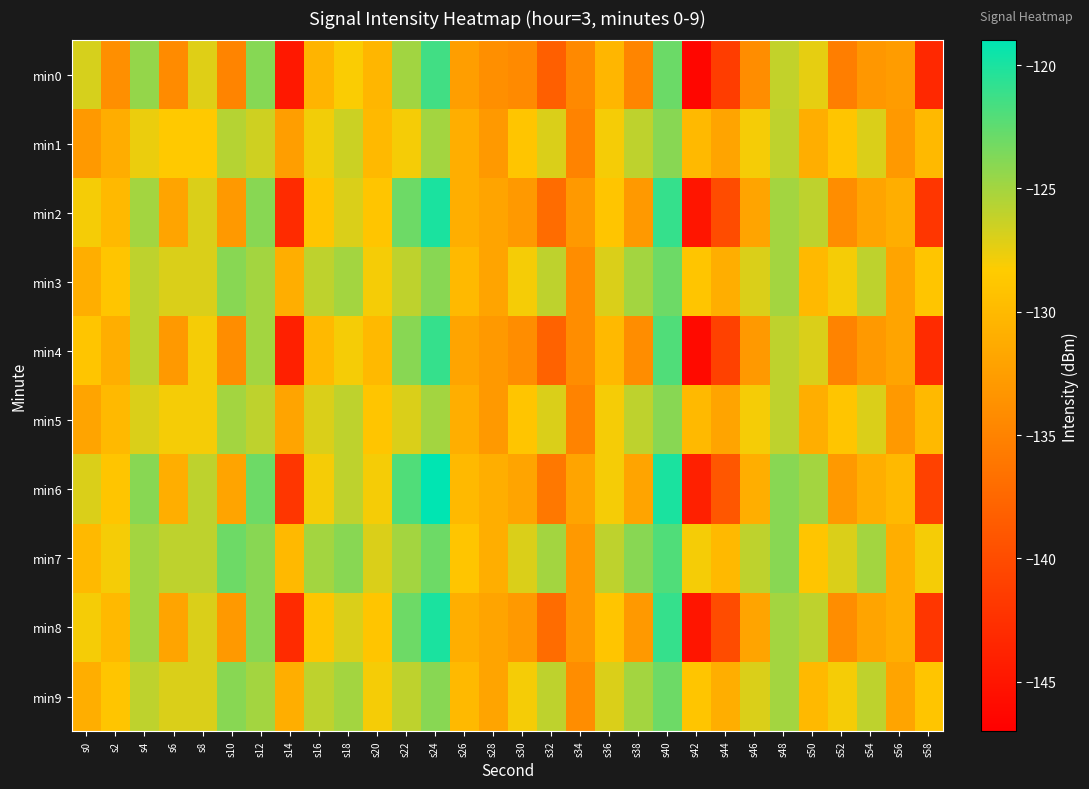

Reading left to right, what are all the values shown in this chart?

min0: s0=-126.9	s2=-133.9	s4=-124.4	s6=-134.2	s8=-127.2	s10=-134.9	s12=-123.9	s14=-144.7	s16=-130.4	s18=-128.2	s20=-130.3	s22=-124.9	s24=-121.4	s26=-132.5	s28=-133.9	s30=-134.3	s32=-138.2	s34=-134.4	s36=-130.3	s38=-134.8	s40=-123.0	s42=-146.4	s44=-141.3	s46=-134.0	s48=-126.1	s50=-127.5	s52=-135.4	s54=-133.1	s56=-132.7	s58=-143.2
min1: s0=-132.9	s2=-131.2	s4=-127.6	s6=-128.6	s8=-128.6	s10=-125.6	s12=-126.6	s14=-132.6	s16=-127.9	s18=-126.5	s20=-130.0	s22=-128.0	s24=-125.0	s26=-131.0	s28=-133.0	s30=-129.0	s32=-127.0	s34=-135.0	s36=-128.0	s38=-126.0	s40=-124.0	s42=-130.0	s44=-132.0	s46=-128.0	s48=-126.0	s50=-131.0	s52=-129.0	s54=-127.0	s56=-133.0	s58=-130.0
min2: s0=-128.0	s2=-130.0	s4=-125.0	s6=-132.0	s8=-127.0	s10=-133.0	s12=-124.0	s14=-143.0	s16=-129.0	s18=-127.0	s20=-129.0	s22=-123.0	s24=-120.0	s26=-131.0	s28=-132.0	s30=-133.0	s32=-137.0	s34=-133.0	s36=-129.0	s38=-133.0	s40=-121.0	s42=-145.0	s44=-140.0	s46=-132.0	s48=-125.0	s50=-126.0	s52=-134.0	s54=-132.0	s56=-131.0	s58=-142.0
min3: s0=-131.0	s2=-129.0	s4=-126.0	s6=-127.0	s8=-127.0	s10=-124.0	s12=-125.0	s14=-131.0	s16=-126.0	s18=-125.0	s20=-128.0	s22=-126.0	s24=-124.0	s26=-130.0	s28=-132.0	s30=-128.0	s32=-126.0	s34=-134.0	s36=-127.0	s38=-125.0	s40=-123.0	s42=-129.0	s44=-131.0	s46=-127.0	s48=-125.0	s50=-130.0	s52=-128.0	s54=-126.0	s56=-132.0	s58=-129.0
min4: s0=-129.0	s2=-131.0	s4=-126.0	s6=-133.0	s8=-128.0	s10=-134.0	s12=-125.0	s14=-144.0	s16=-130.0	s18=-128.0	s20=-130.0	s22=-124.0	s24=-121.0	s26=-132.0	s28=-133.0	s30=-134.0	s32=-138.0	s34=-134.0	s36=-130.0	s38=-134.0	s40=-122.0	s42=-146.0	s44=-141.0	s46=-133.0	s48=-126.0	s50=-127.0	s52=-135.0	s54=-133.0	s56=-132.0	s58=-143.0
min5: s0=-132.0	s2=-130.0	s4=-127.0	s6=-128.0	s8=-128.0	s10=-125.0	s12=-126.0	s14=-132.0	s16=-127.0	s18=-126.0	s20=-129.0	s22=-127.0	s24=-125.0	s26=-131.0	s28=-133.0	s30=-129.0	s32=-127.0	s34=-135.0	s36=-128.0	s38=-126.0	s40=-124.0	s42=-130.0	s44=-132.0	s46=-128.0	s48=-126.0	s50=-131.0	s52=-129.0	s54=-127.0	s56=-133.0	s58=-130.0
min6: s0=-127.0	s2=-129.0	s4=-124.0	s6=-131.0	s8=-126.0	s10=-132.0	s12=-123.0	s14=-142.0	s16=-128.0	s18=-126.0	s20=-128.0	s22=-122.0	s24=-119.0	s26=-130.0	s28=-131.0	s30=-132.0	s32=-136.0	s34=-132.0	s36=-128.0	s38=-132.0	s40=-120.0	s42=-144.0	s44=-139.0	s46=-131.0	s48=-124.0	s50=-125.0	s52=-133.0	s54=-131.0	s56=-130.0	s58=-141.0
min7: s0=-130.0	s2=-128.0	s4=-125.0	s6=-126.0	s8=-126.0	s10=-123.0	s12=-124.0	s14=-130.0	s16=-125.0	s18=-124.0	s20=-127.0	s22=-125.0	s24=-123.0	s26=-129.0	s28=-131.0	s30=-127.0	s32=-125.0	s34=-133.0	s36=-126.0	s38=-124.0	s40=-122.0	s42=-128.0	s44=-130.0	s46=-126.0	s48=-124.0	s50=-129.0	s52=-127.0	s54=-125.0	s56=-131.0	s58=-128.0
min8: s0=-128.0	s2=-130.0	s4=-125.0	s6=-132.0	s8=-127.0	s10=-133.0	s12=-124.0	s14=-143.0	s16=-129.0	s18=-127.0	s20=-129.0	s22=-123.0	s24=-120.0	s26=-131.0	s28=-132.0	s30=-133.0	s32=-137.0	s34=-133.0	s36=-129.0	s38=-133.0	s40=-121.0	s42=-145.0	s44=-140.0	s46=-132.0	s48=-125.0	s50=-126.0	s52=-134.0	s54=-132.0	s56=-131.0	s58=-142.0
min9: s0=-131.0	s2=-129.0	s4=-126.0	s6=-127.0	s8=-127.0	s10=-124.0	s12=-125.0	s14=-131.0	s16=-126.0	s18=-125.0	s20=-128.0	s22=-126.0	s24=-124.0	s26=-130.0	s28=-132.0	s30=-128.0	s32=-126.0	s34=-134.0	s36=-127.0	s38=-125.0	s40=-123.0	s42=-129.0	s44=-131.0	s46=-127.0	s48=-125.0	s50=-130.0	s52=-128.0	s54=-126.0	s56=-132.0	s58=-129.0